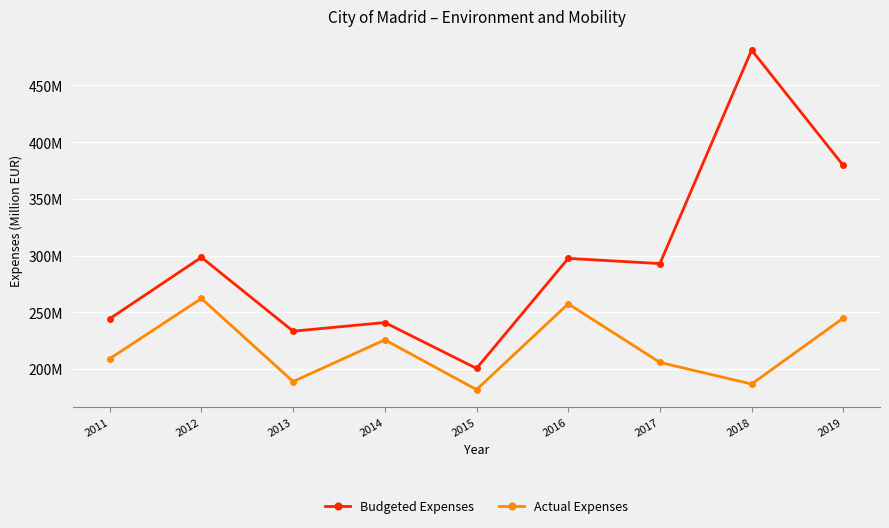

What are all the series names shown in the legend?

Budgeted Expenses, Actual Expenses